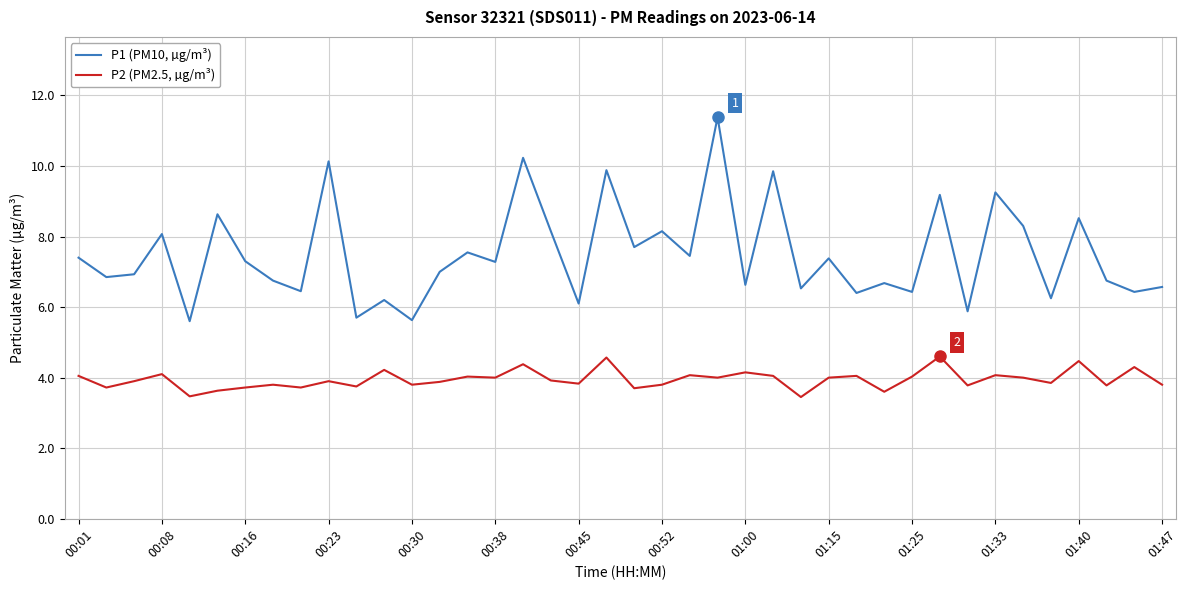

True or false: P1 (PM10, µg/m³) and P2 (PM2.5, µg/m³) cross at least once.

False